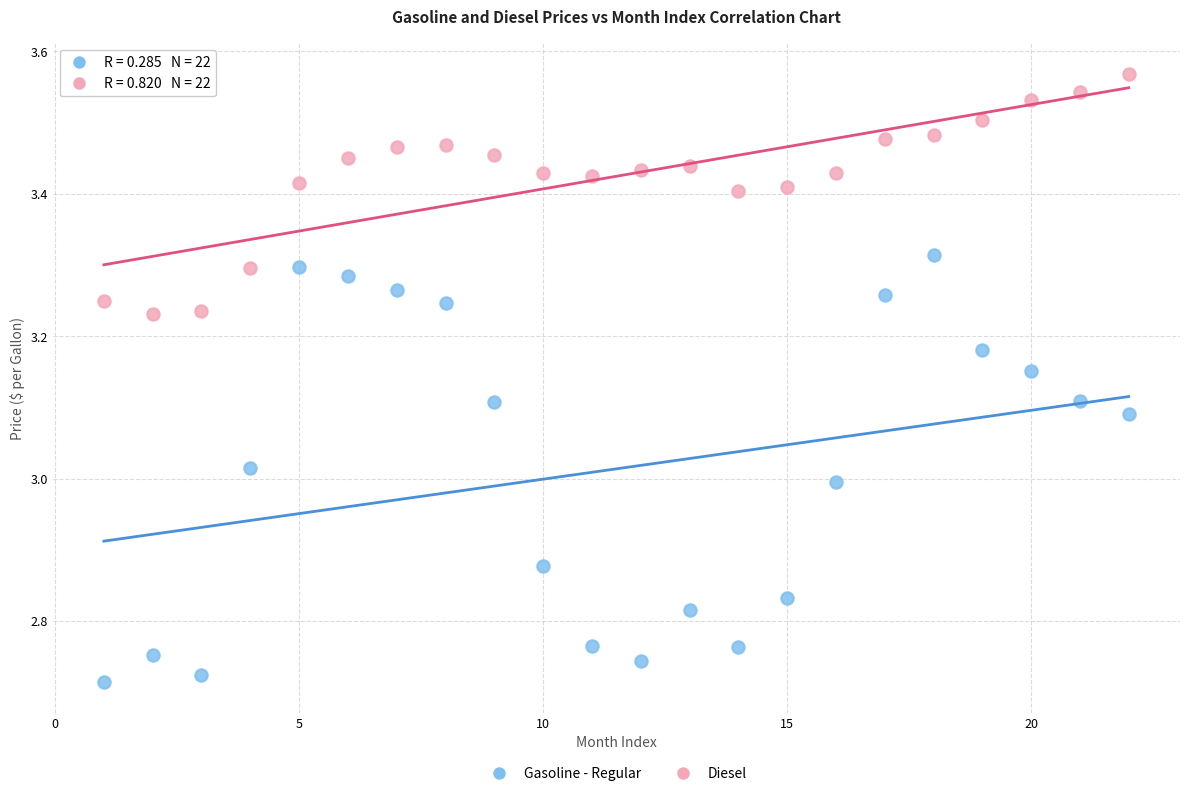

Which series contains the lowest Y value?

Gasoline - Regular